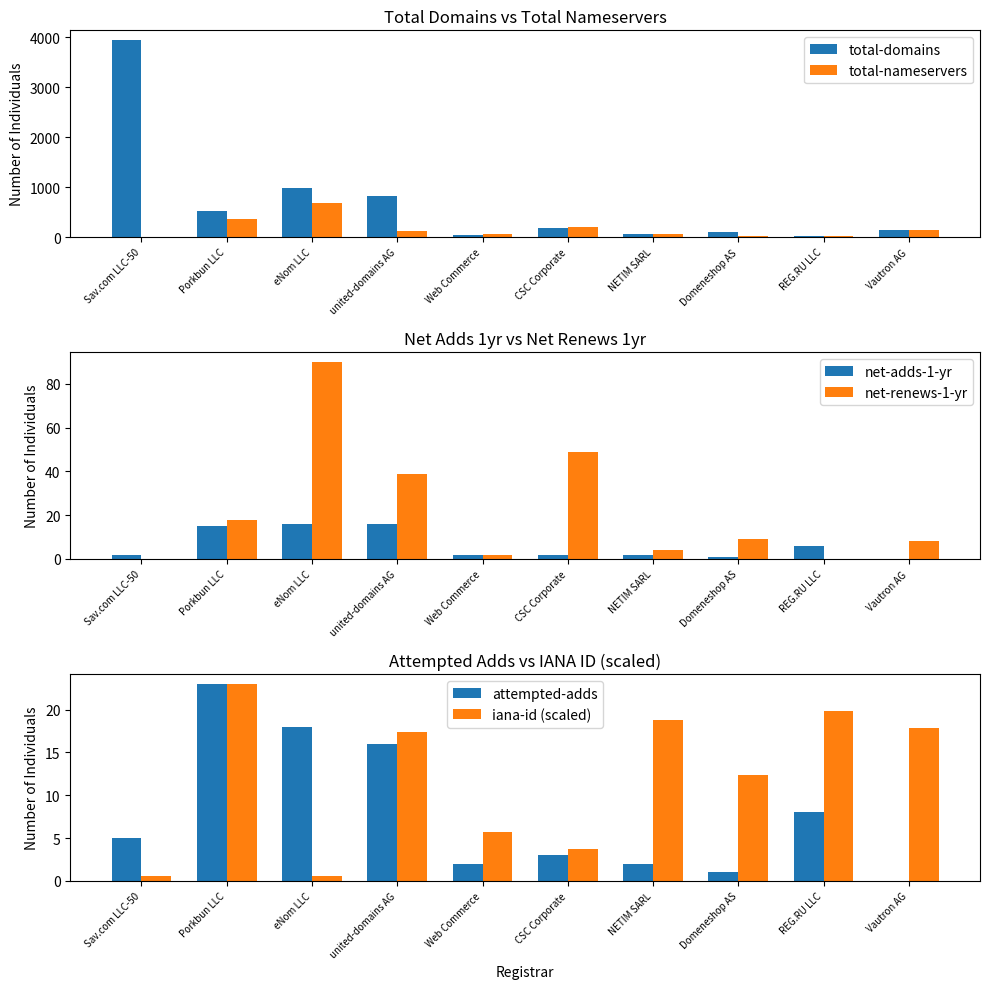

Rank the series at REG.RU LLC from lowest to highest value.

net-renews-1-yr, net-adds-1-yr, attempted-adds, total-domains, iana-id (scaled), total-nameservers